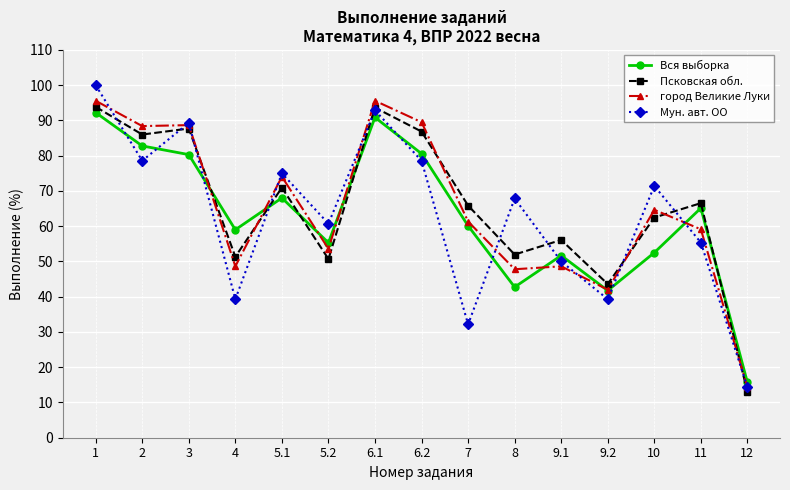

Is the value of Псковская обл. at 6.1 greater than the value of Мун. авт. ОО at 9.2?

Yes